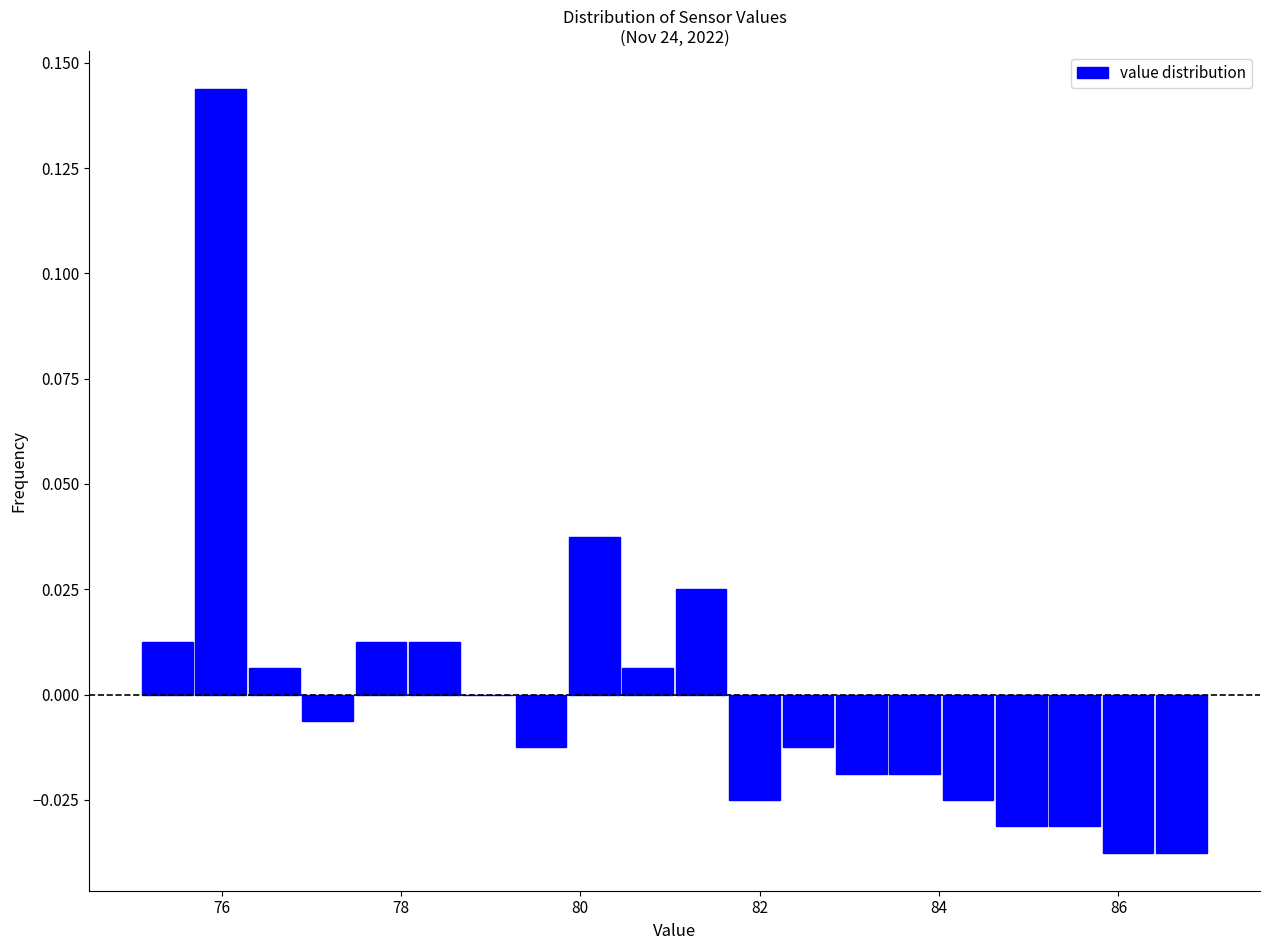

Around what value on the x-axis is the tallest bar? Give the approximate position of its centre, as read against the axis.

76.0